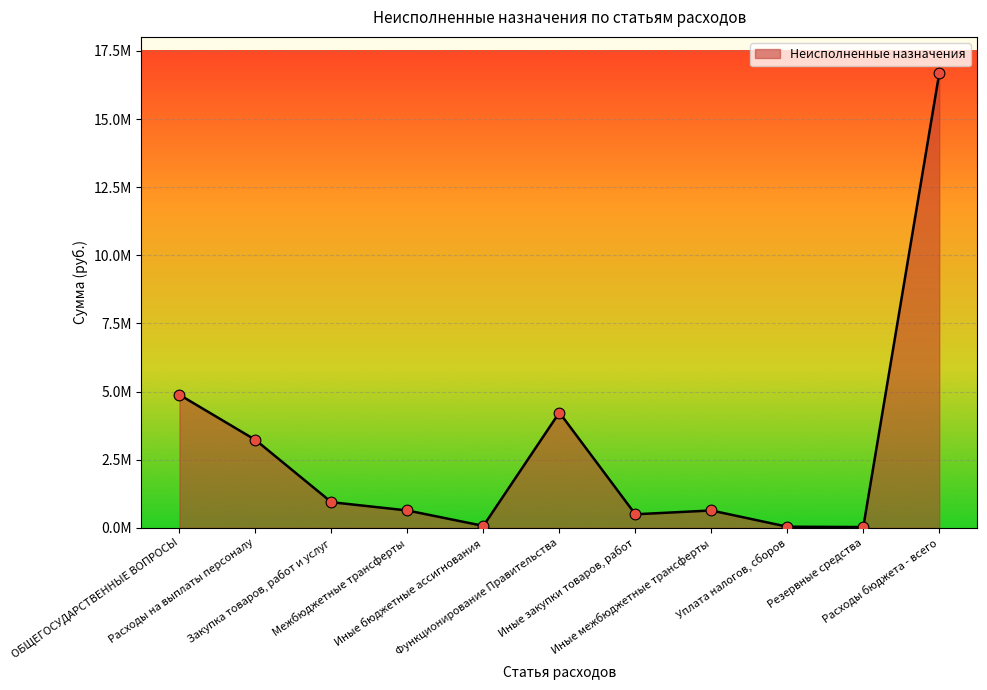

What is the change in value from Иные закупки товаров, работ to Резервные средства?

-468873.5